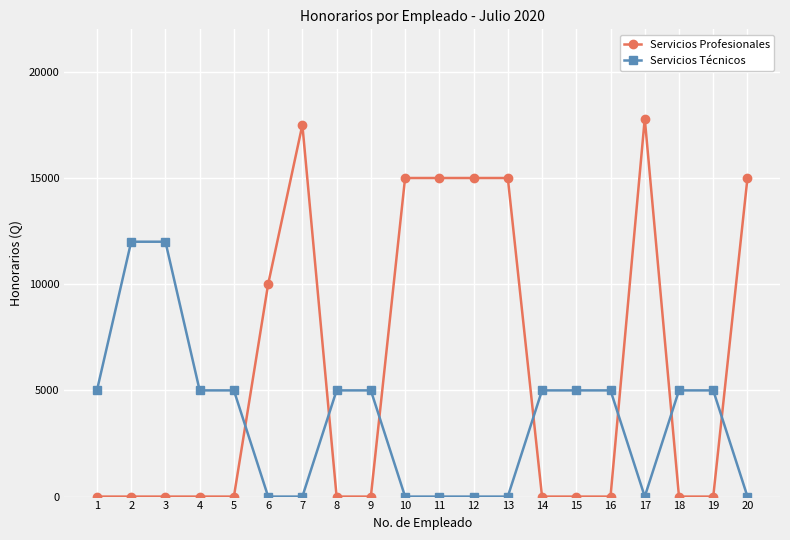

True or false: Servicios Profesionales has more than 0 points higher than both neighbors.

True